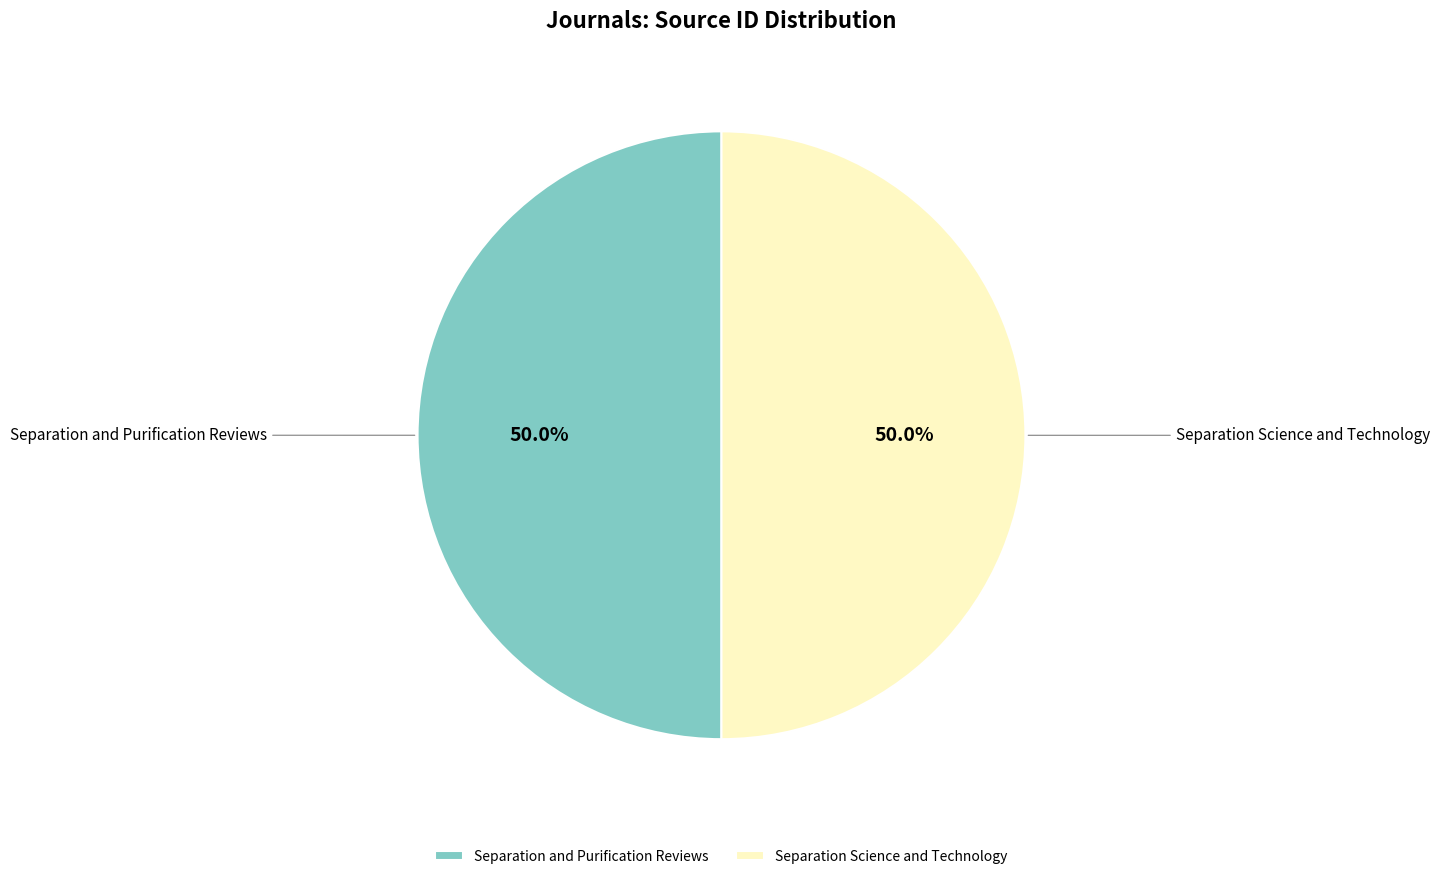

Count the number of slices in the pie.

2